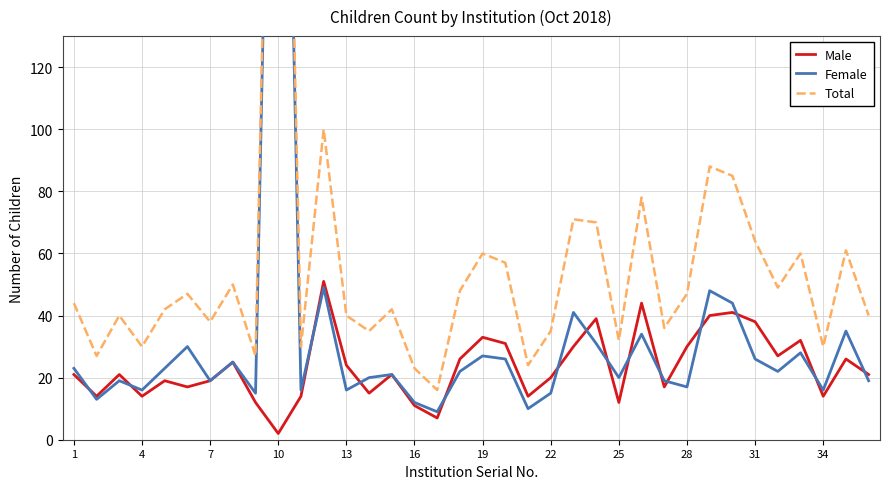

True or false: Female and Male intersect in this chart.

True